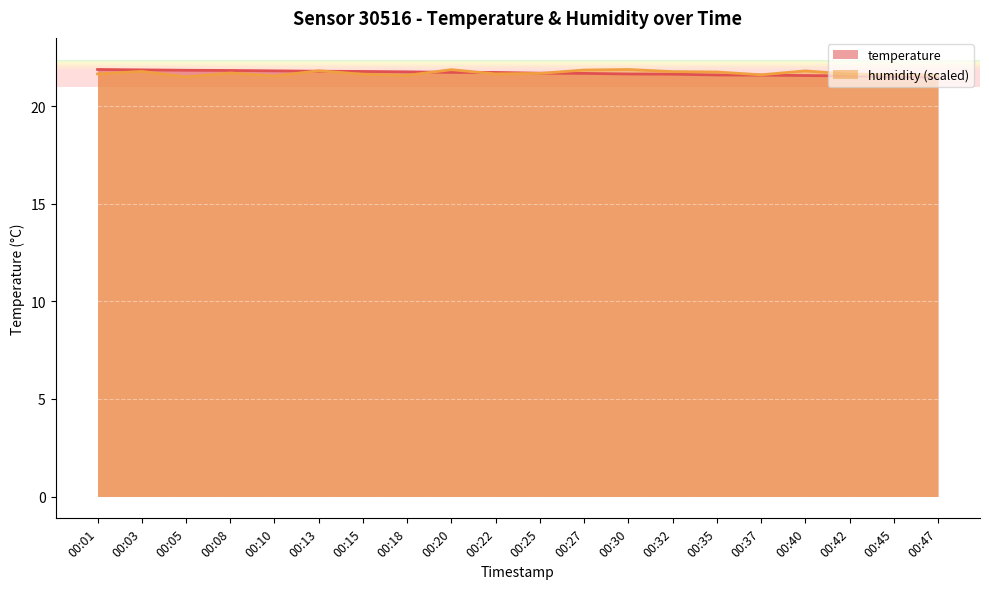

What are all the series names shown in the legend?

temperature, humidity (scaled)